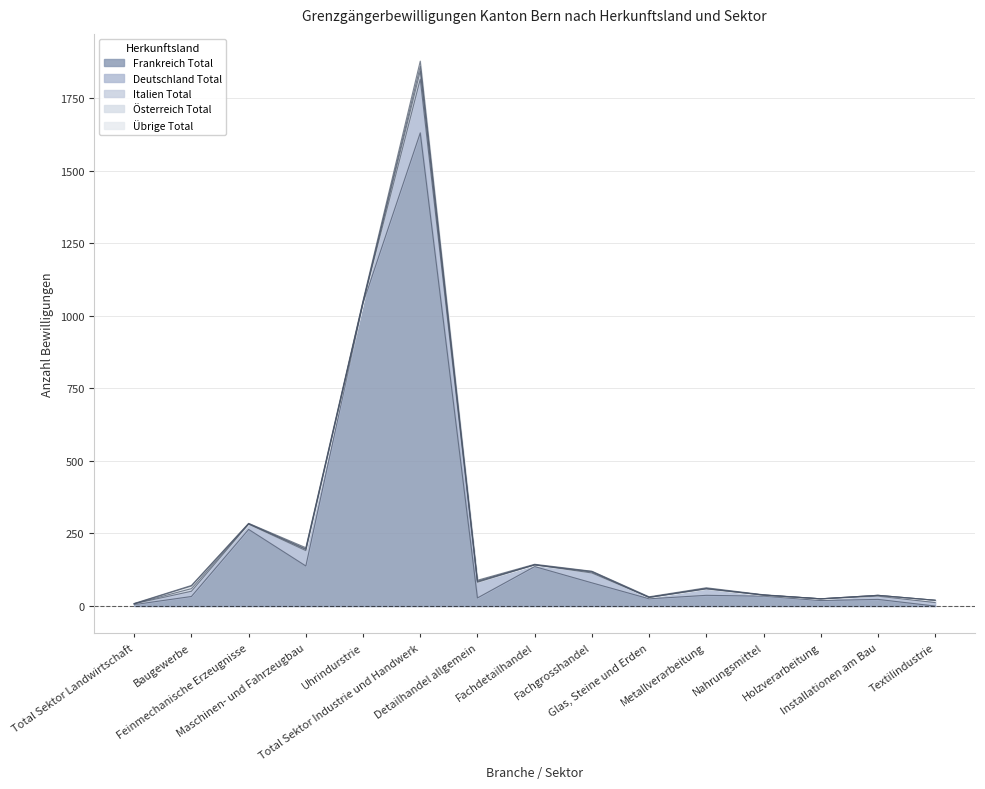

What is the average value of the Deutschland Total series?

29